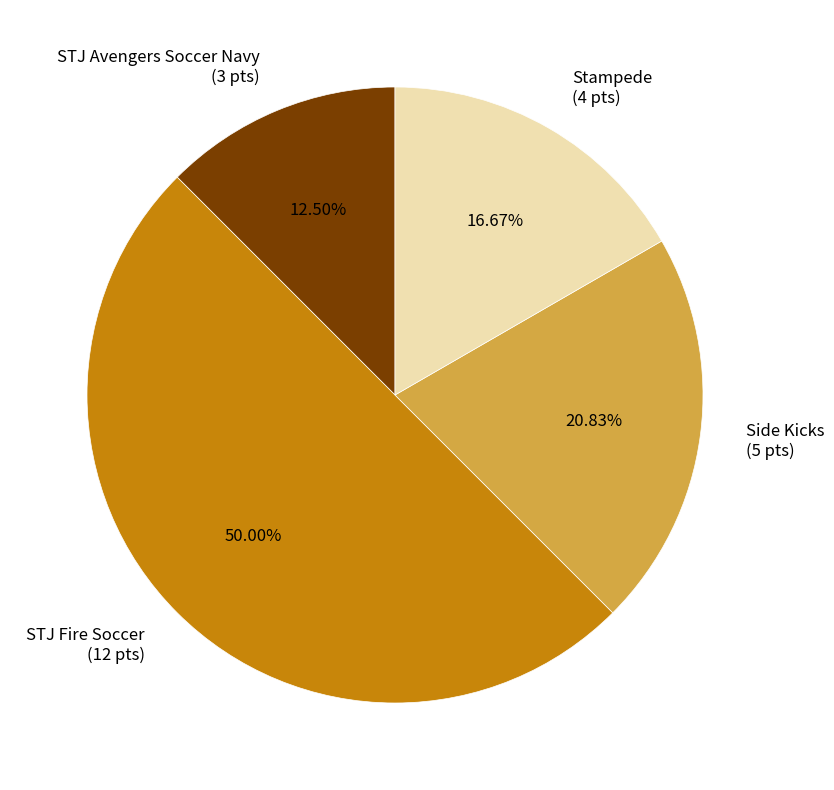

Which slice is the smallest?

STJ Avengers Soccer Navy